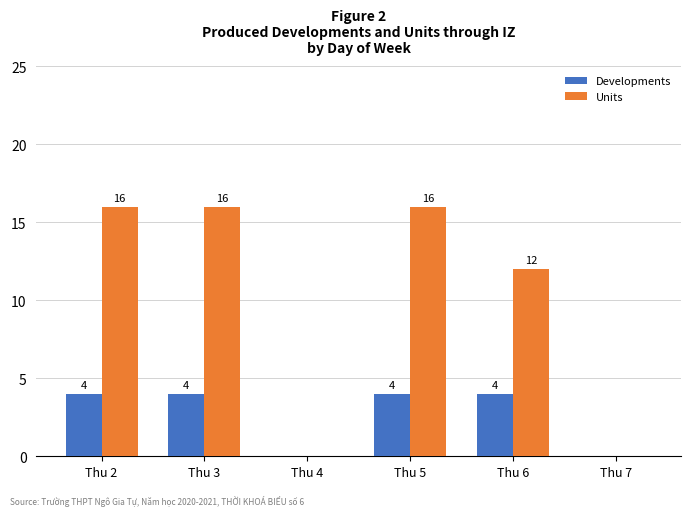

What is the sum of the Developments values at Thu 4 and Thu 5?

4